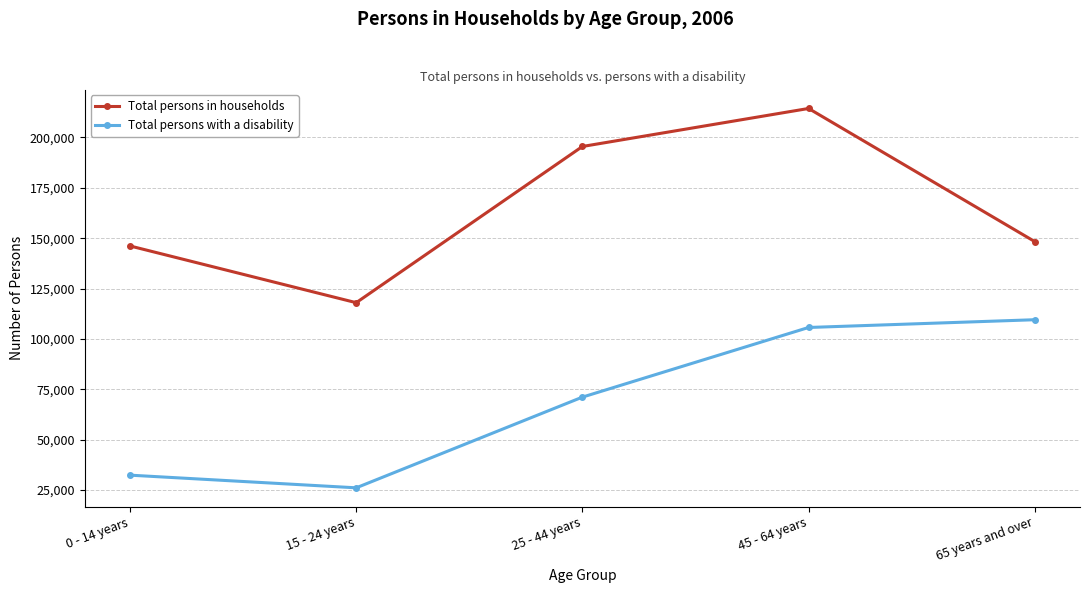

Which series has the largest total across all categories?

Total persons in households